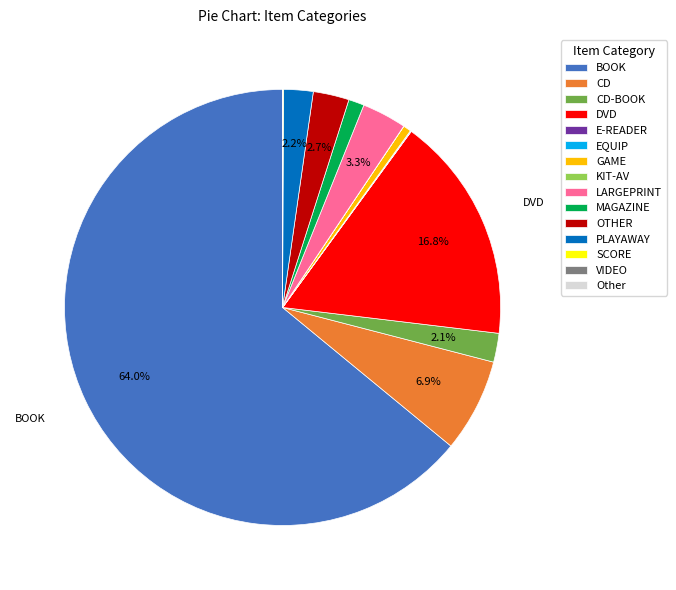

Which slice is the largest?

BOOK